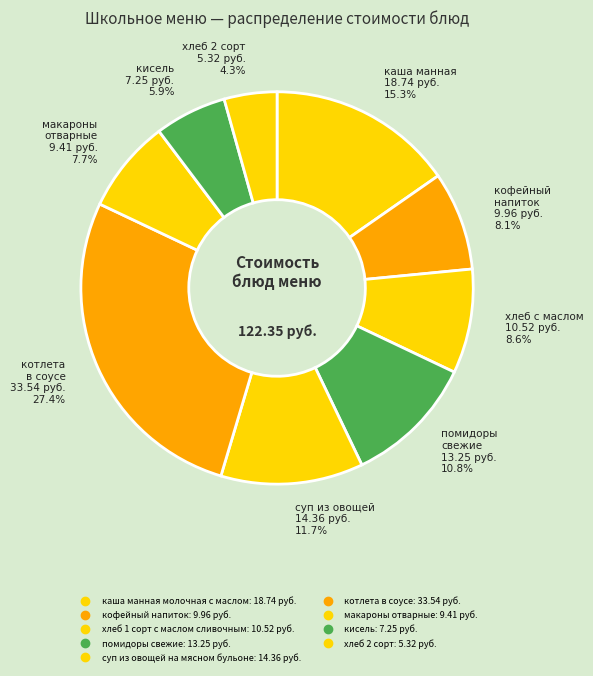

To the nearest percent, what portion does котлета в соусе represent?

27%